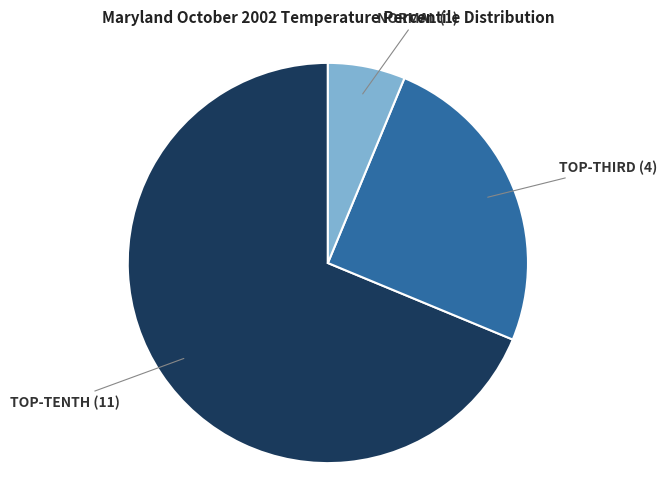

Does any single category account for the majority?

Yes